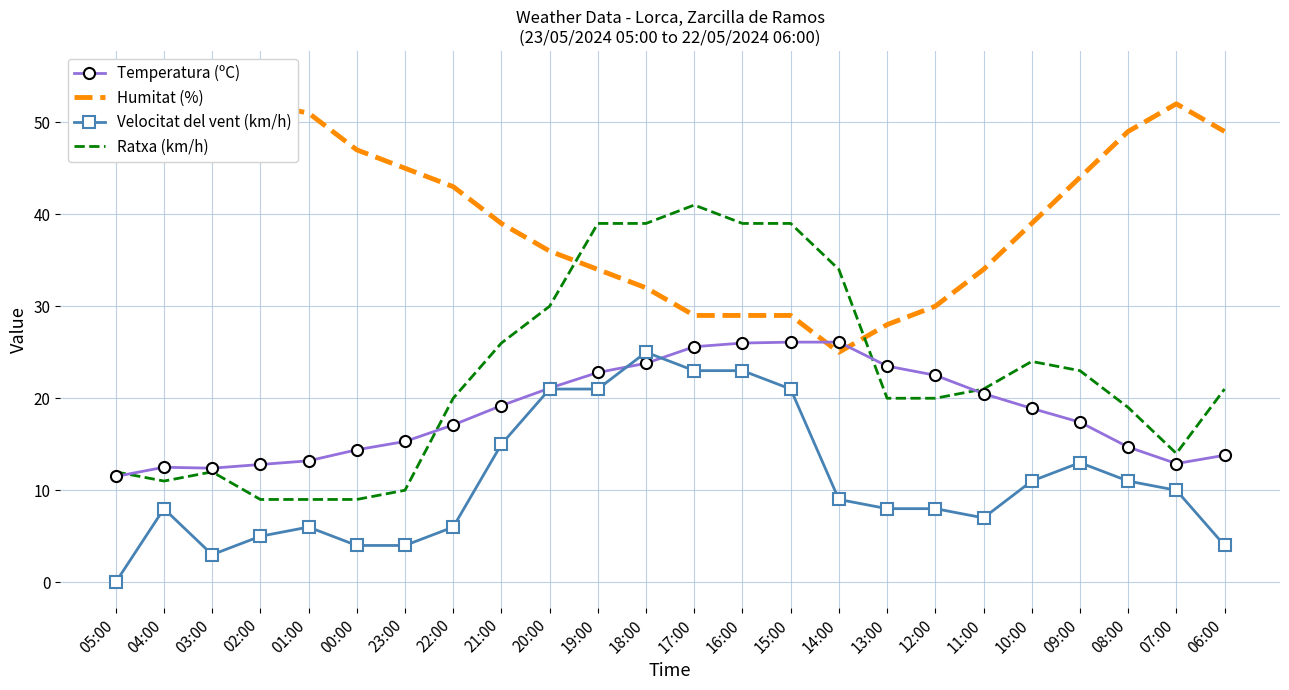

What is the greatest value displayed?

55.0